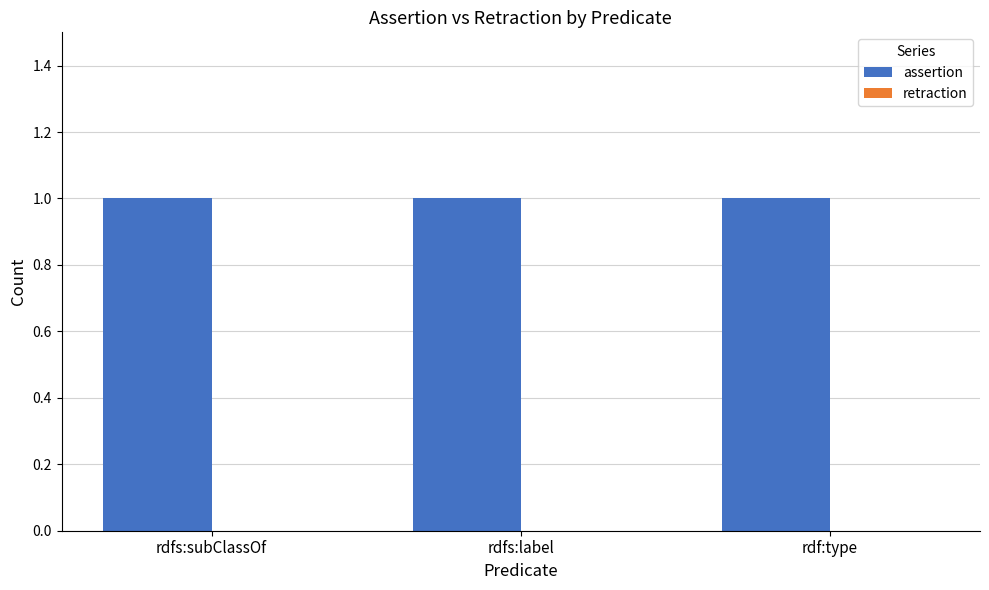

What is the total value across all series at rdfs:label?

1